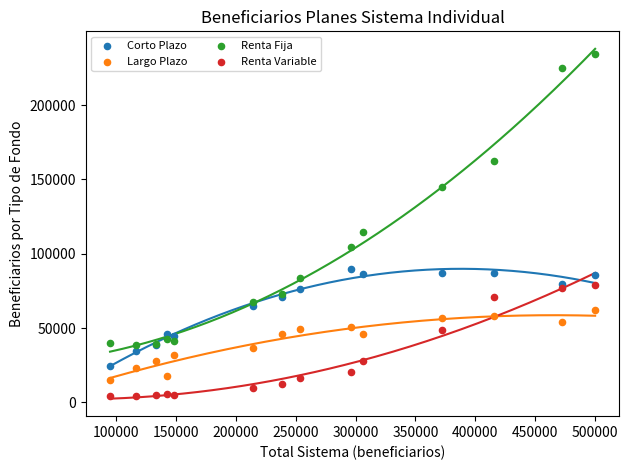

In the Renta Fija series, what Y value is closest to 136407?

144955